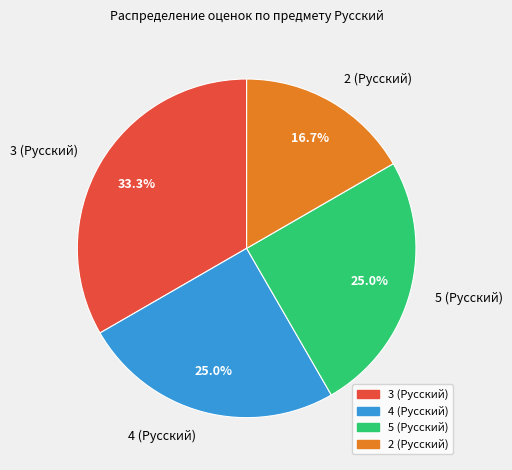

Count the number of slices in the pie.

4